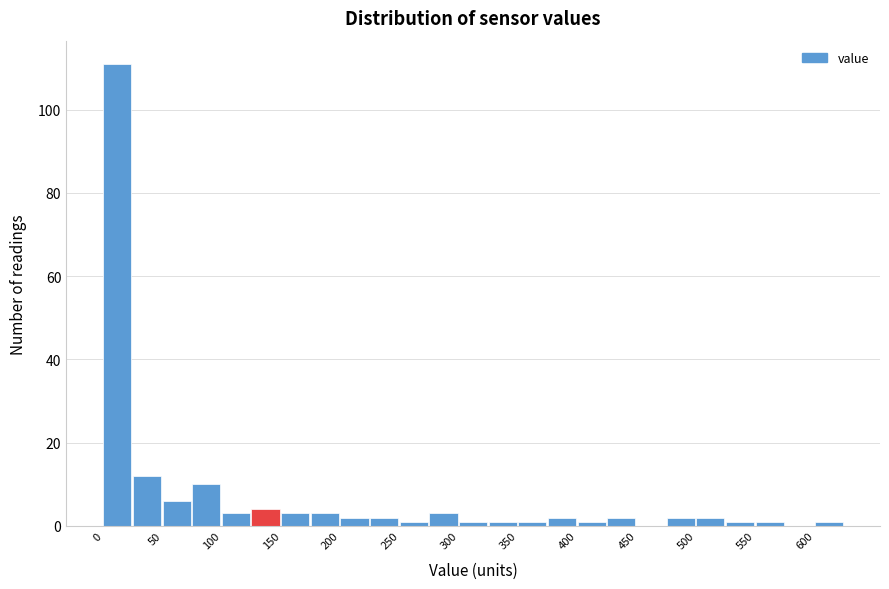

What is the height of the bar covering 75 to 100 on the x-axis? The values are not printed on the chart, so give them approximately, as read against the axis.

10